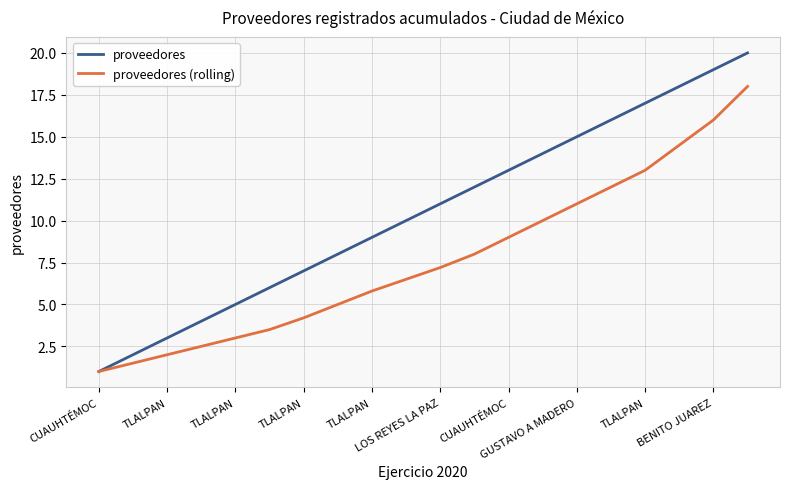

Which series has the widest spread of values?

proveedores